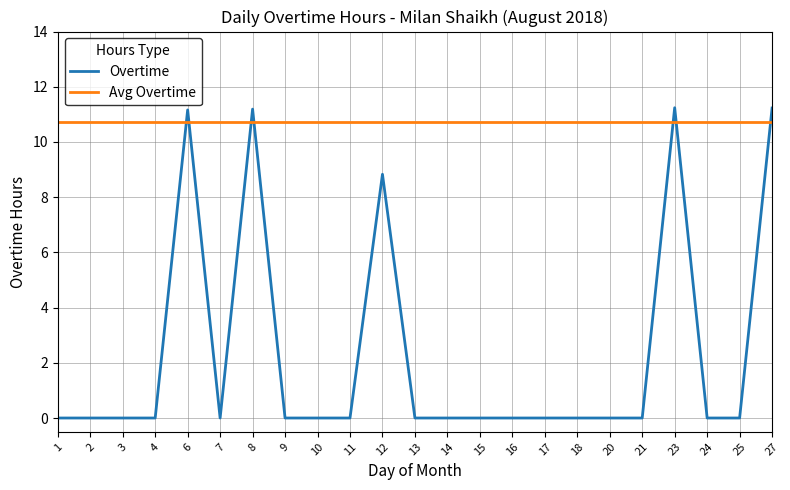

The Avg Overtime series shows 10.7 at 27. True or false?

True